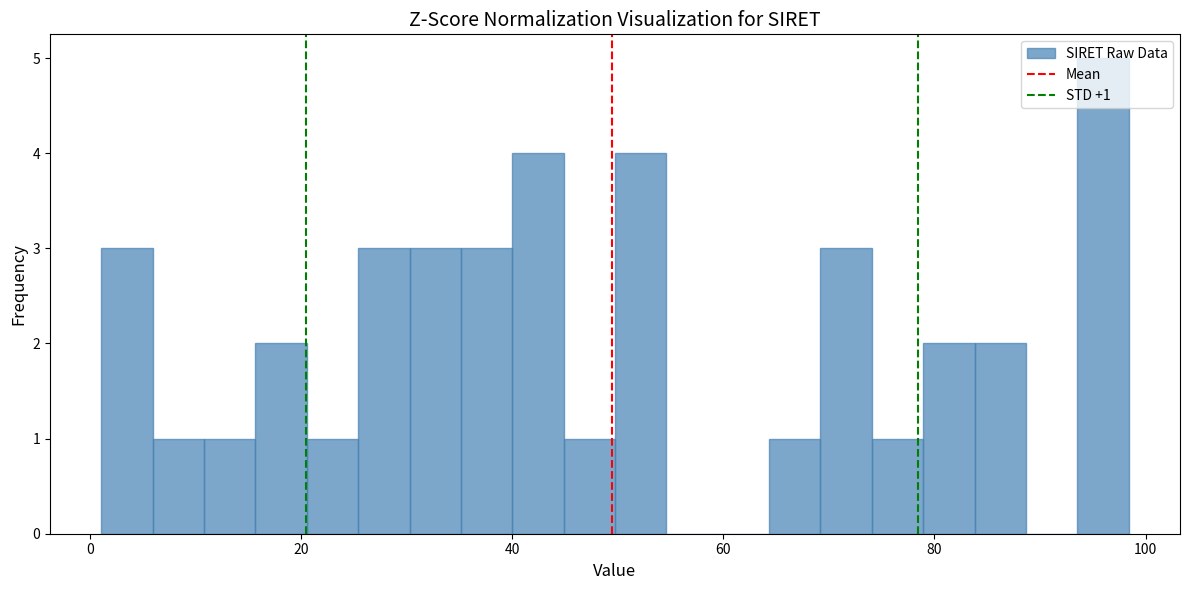

Around what value on the x-axis is the tallest bar? Give the approximate position of its centre, as read against the axis.

96